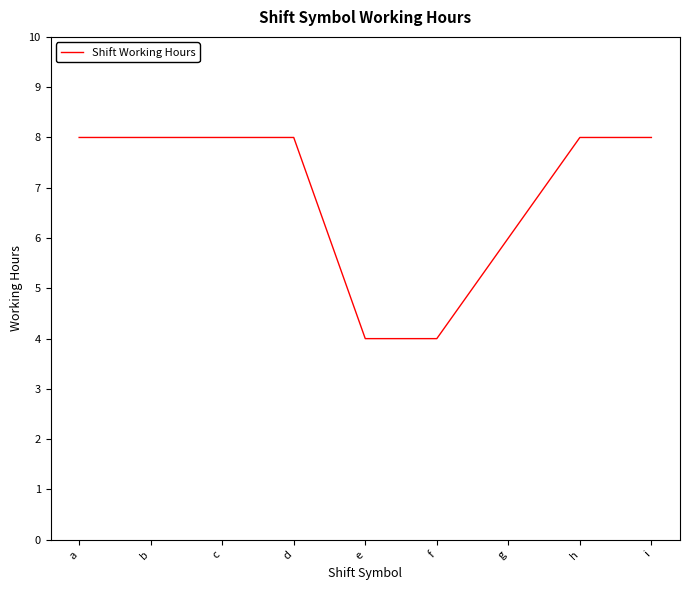

Does the chart have visible grid lines?

No